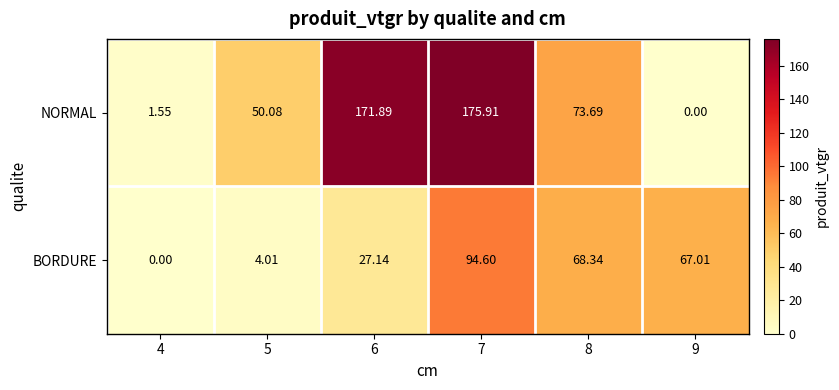

Which series has the widest spread of values?

NORMAL